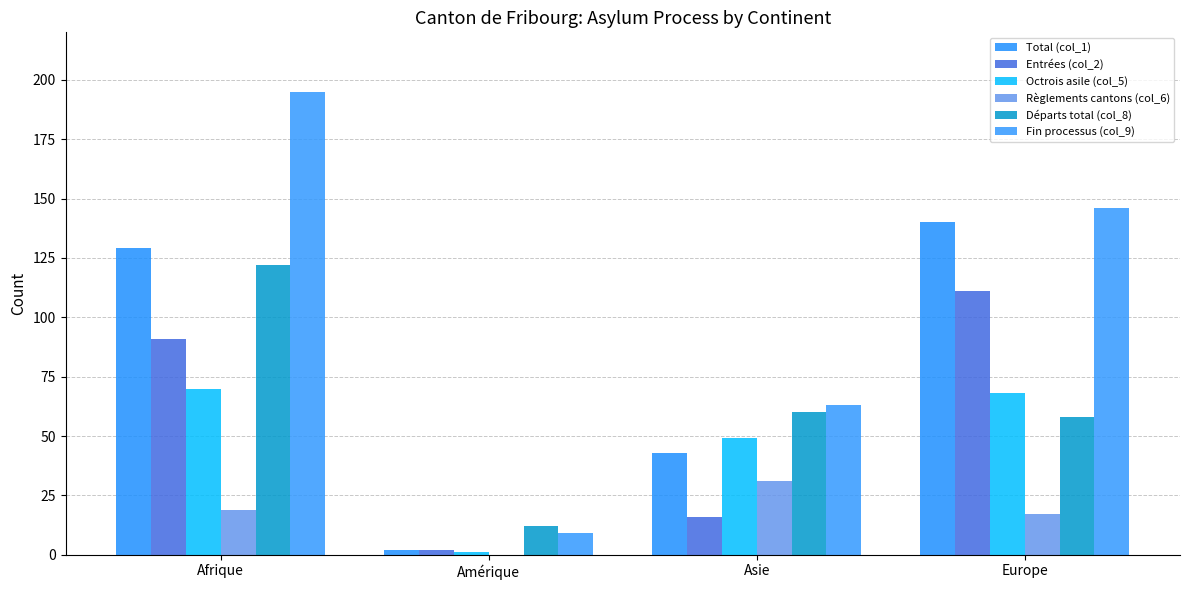

How many Fin processus (col_9) values are between 63 and 195?

3